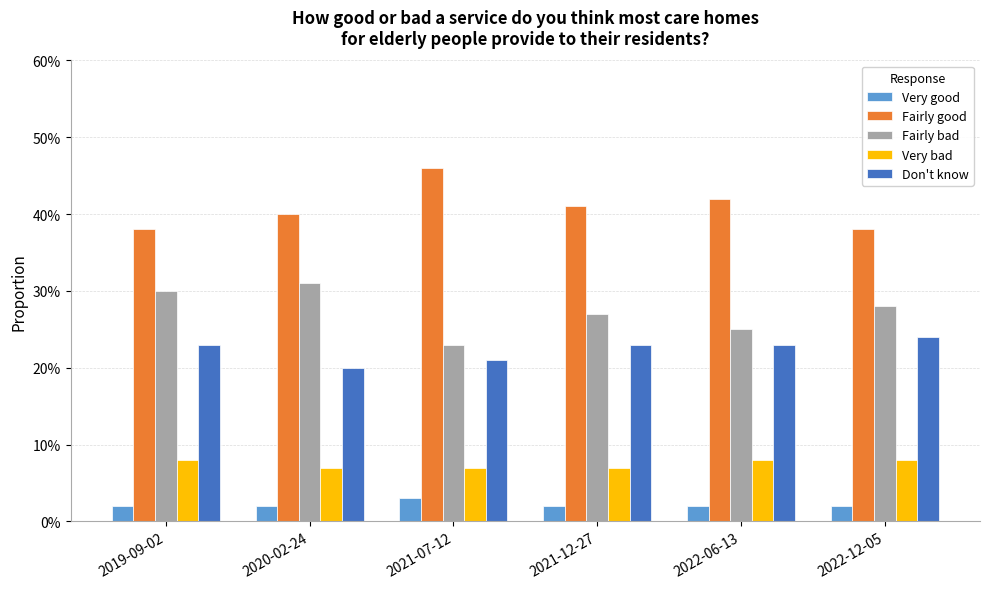

Where is Fairly good nearest to the value 0?

2019-09-02